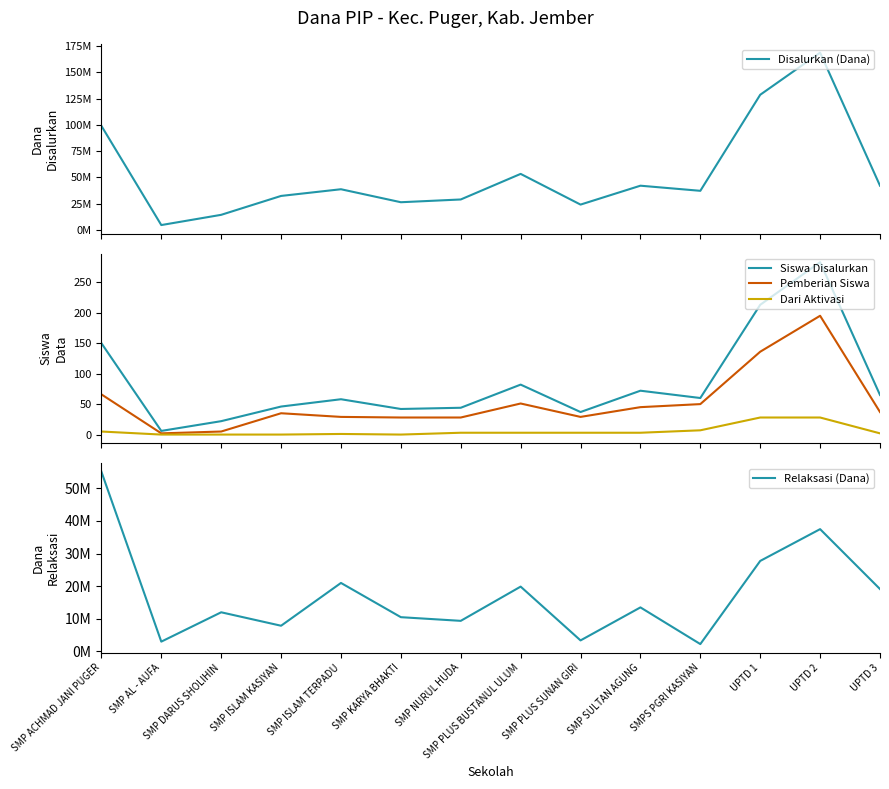

At which label is Pemberian Siswa closest to 98?

SMP ACHMAD JANI PUGER